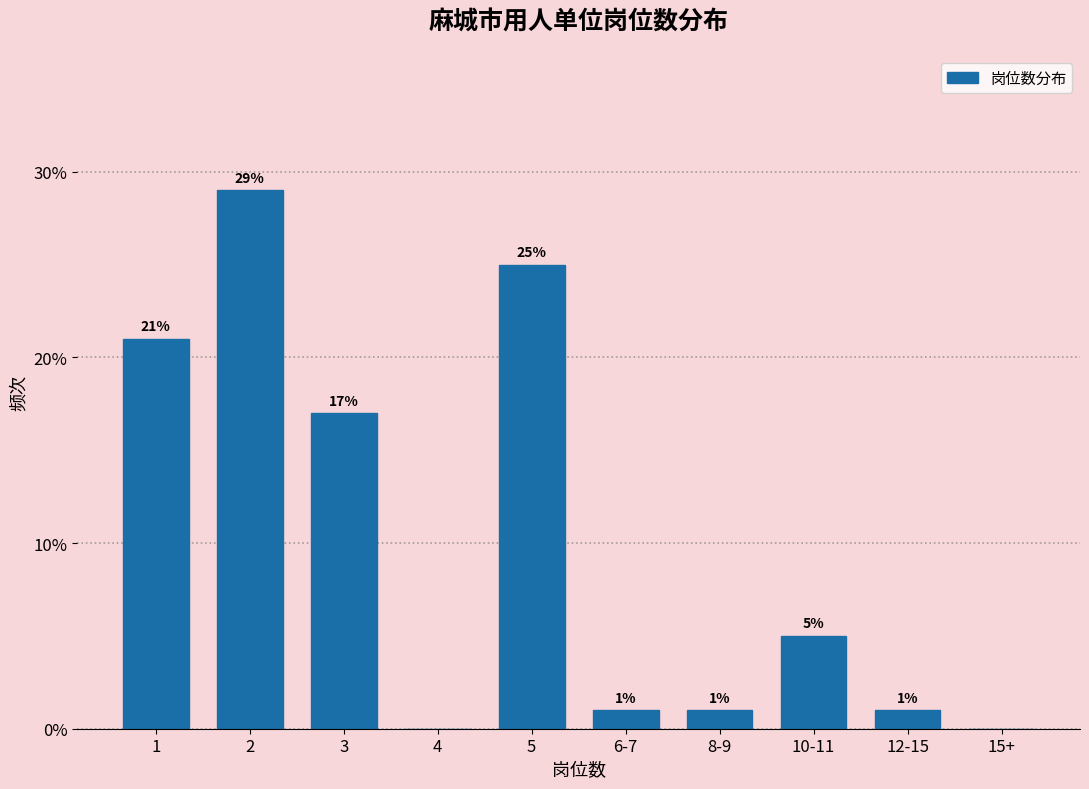

Reading left to right, what are all the values shown in this chart?

1=21.0	2=29.0	3=17.0	4=0.0	5=25.0	6-7=1.0	8-9=1.0	10-11=5.0	12-15=1.0	15+=0.0